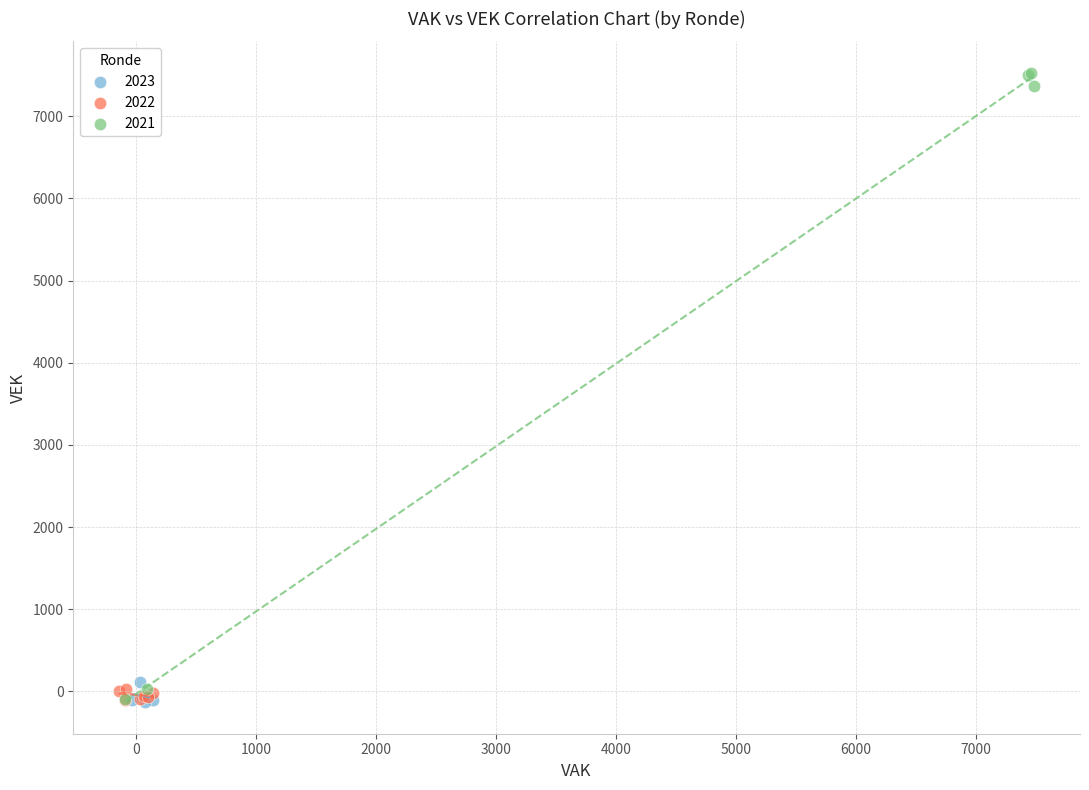

Which series has the largest Y range (max minus min)?

2021